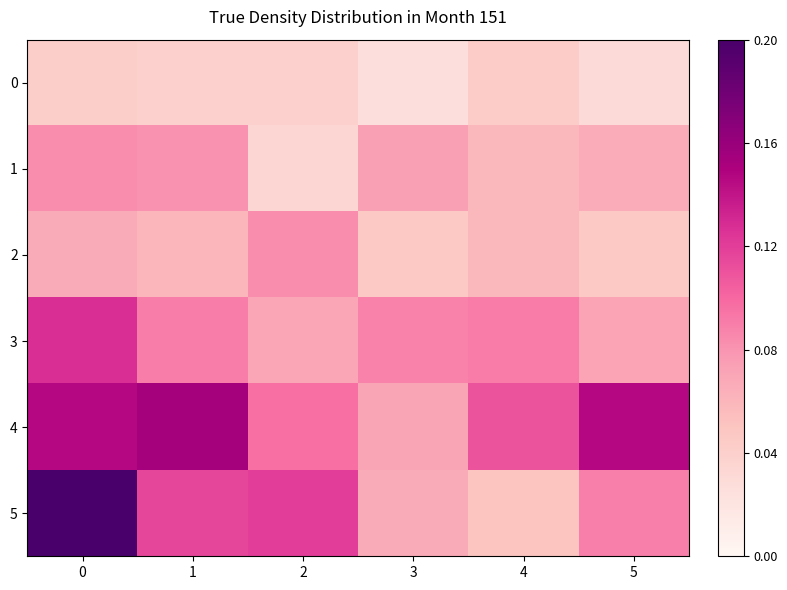

Which series has the widest spread of values?

5